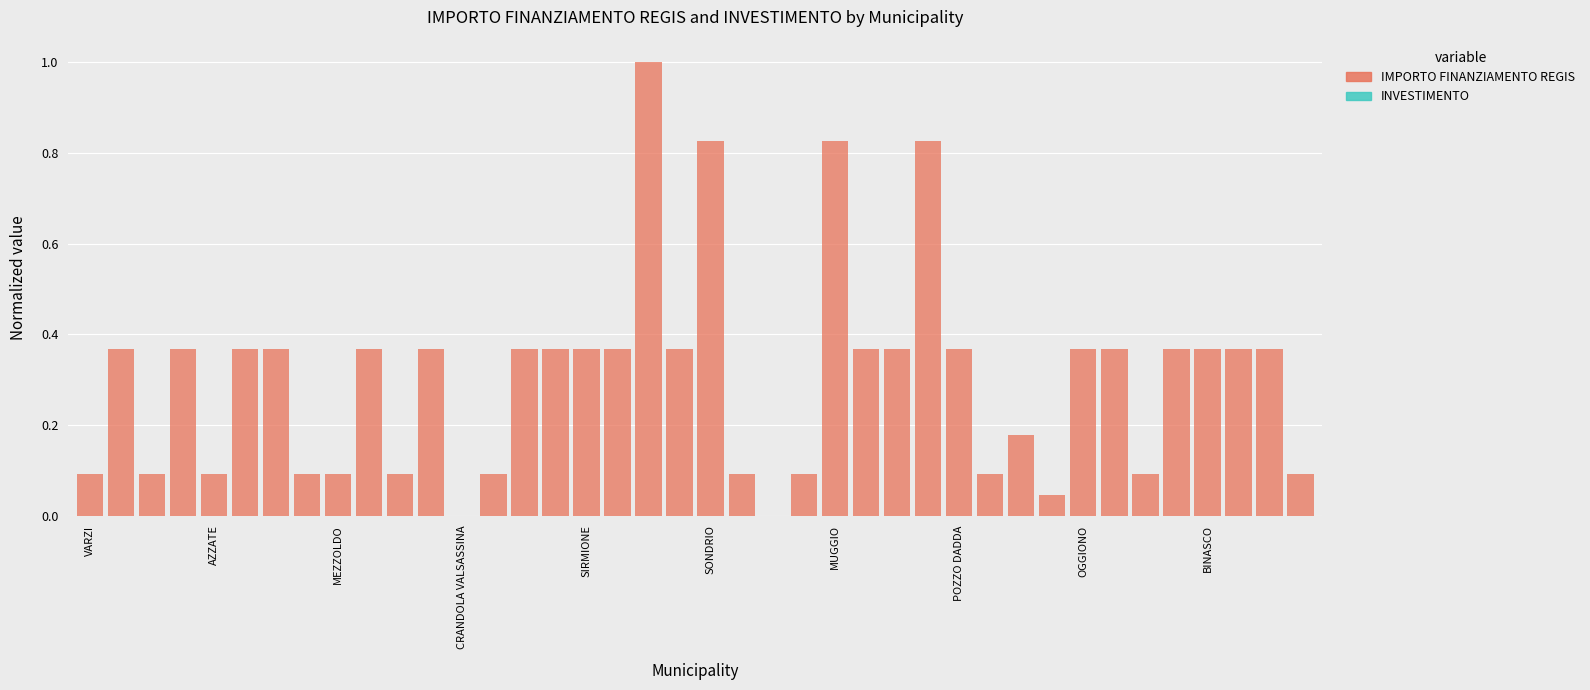

What is the sum of all values?

12.2